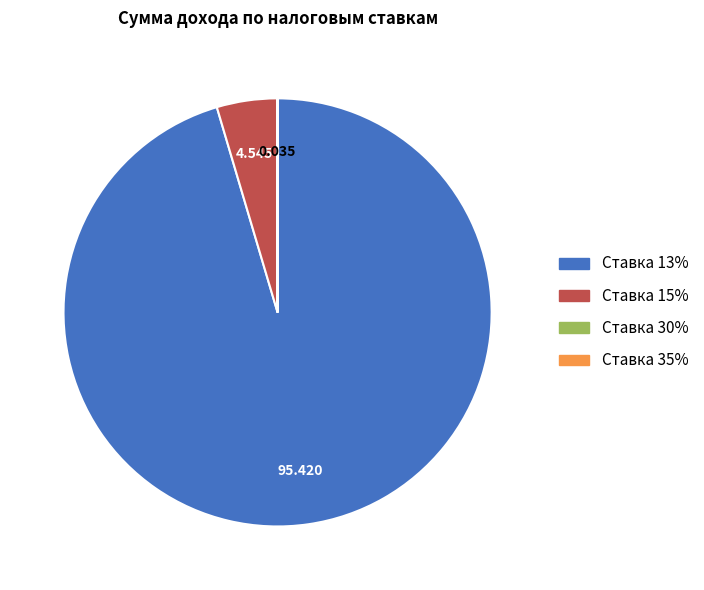

Is there any slice that represents more than half of the pie?

Yes